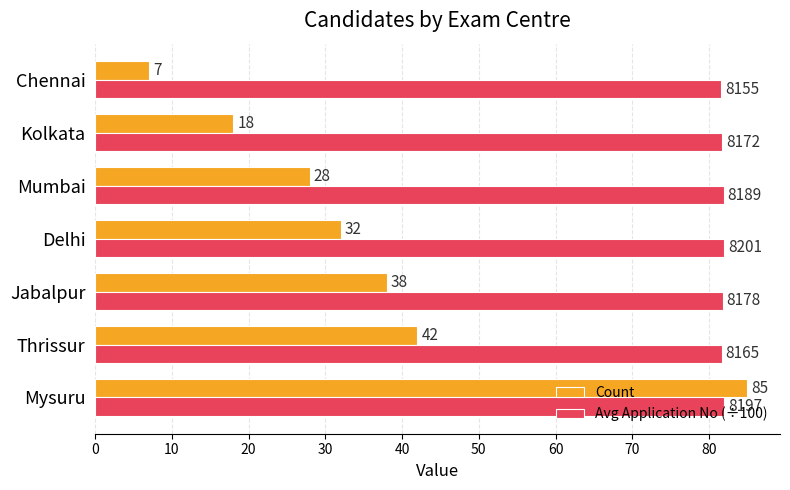

What is the average value of the Avg Application No (÷100) series?

81.8